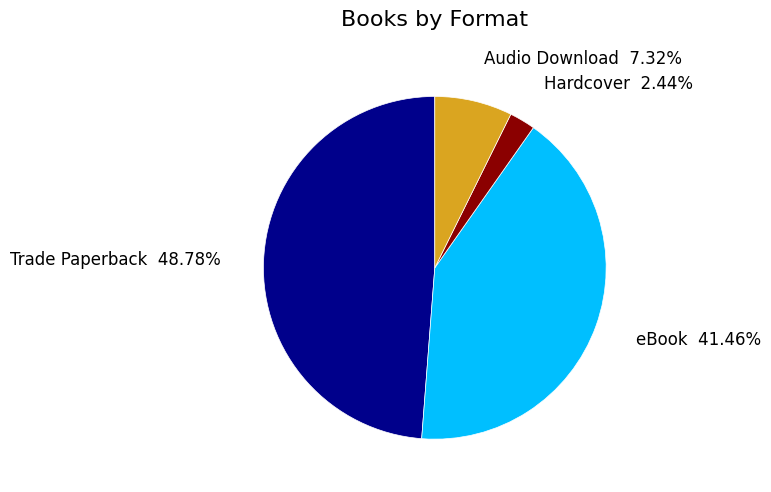

How many slices are in this pie chart?

4